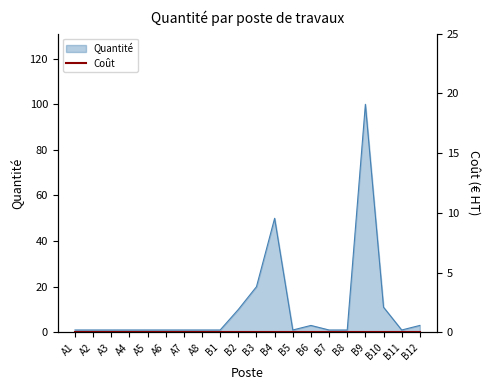

Where is the first local minimum?

B5